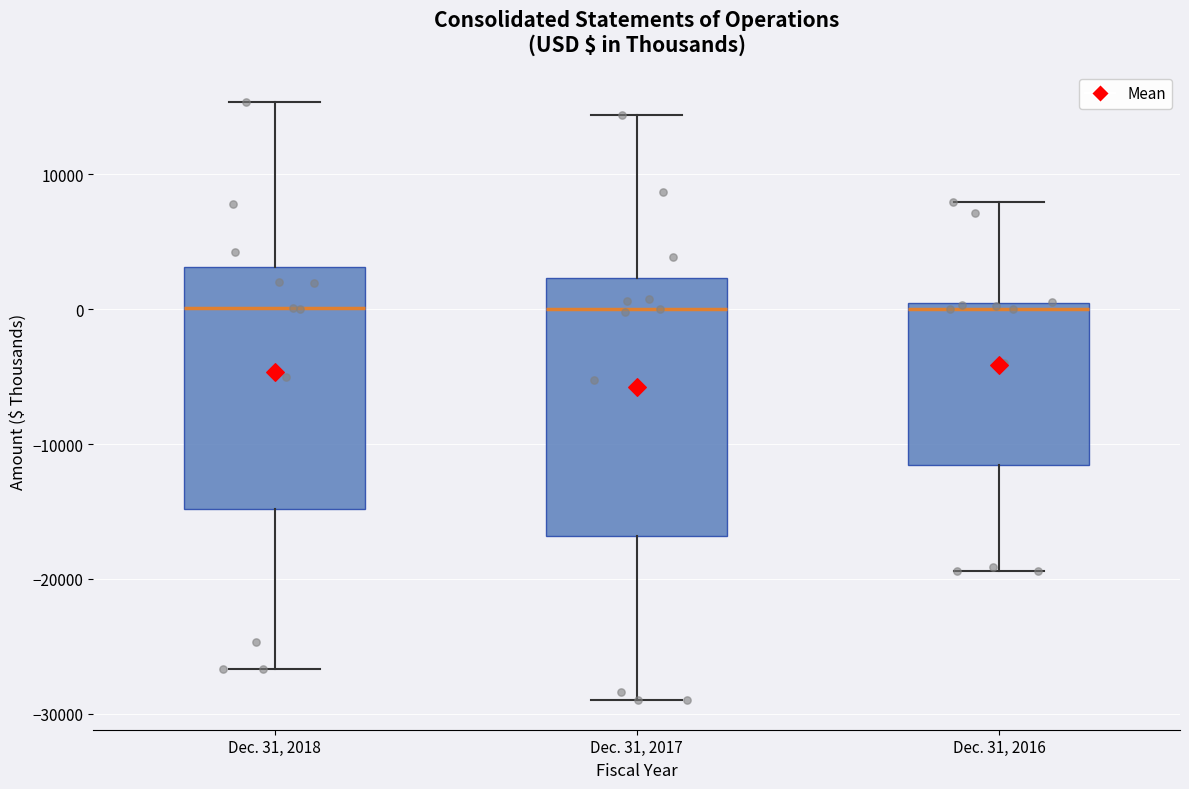

Reading left to right, transcribe this box plot: for each box, give where its median line is, the range the box spans, and where its two whiskers end, as read against the y-axis. The values are not printed on the chart, so give them approximately, as read against the axis.

Dec. 31, 2018: median 0, box -15000 to 3000, whiskers -27000 to 15000
Dec. 31, 2017: median 0, box -17000 to 2000, whiskers -29000 to 14000
Dec. 31, 2016: median 0 (just below the box's upper edge), box -12000 to 0, whiskers -19000 to 8000